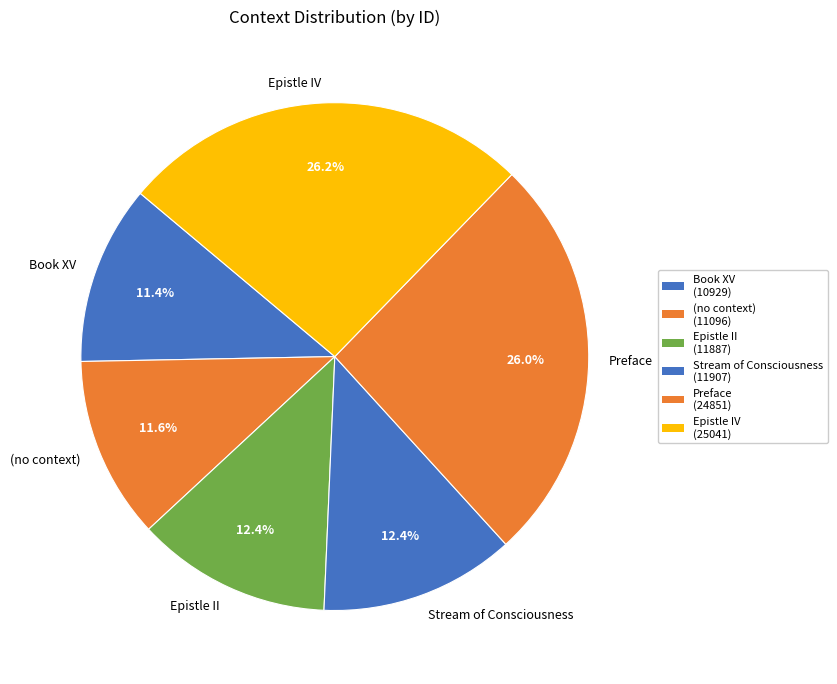

What percentage do (no context) and Epistle II together represent?

24.0%